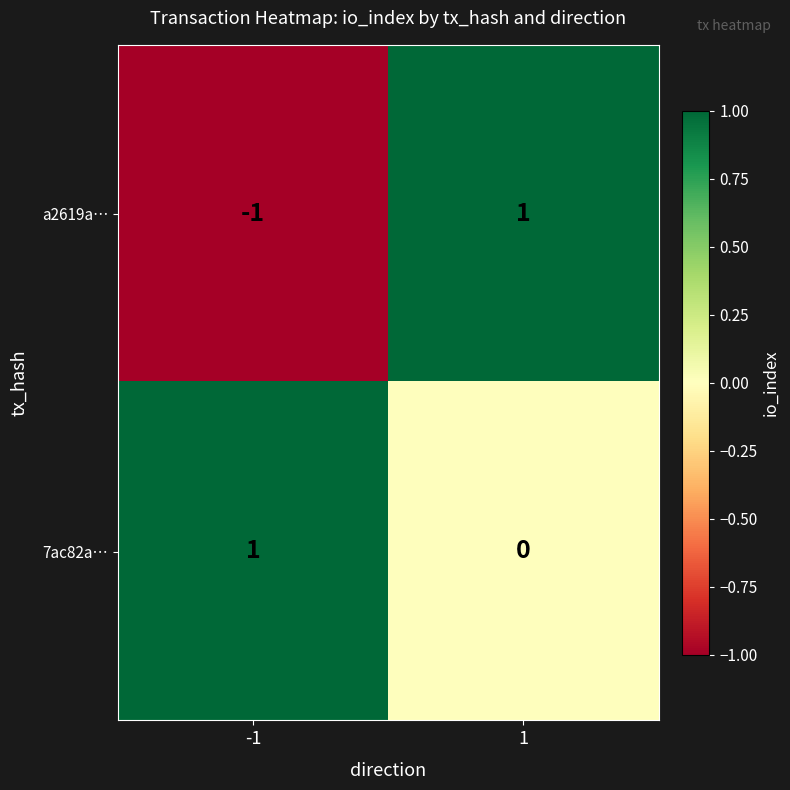

Reading left to right, list all the values displayed in this chart.

a2619a…: -1	1
7ac82a…: 1	0